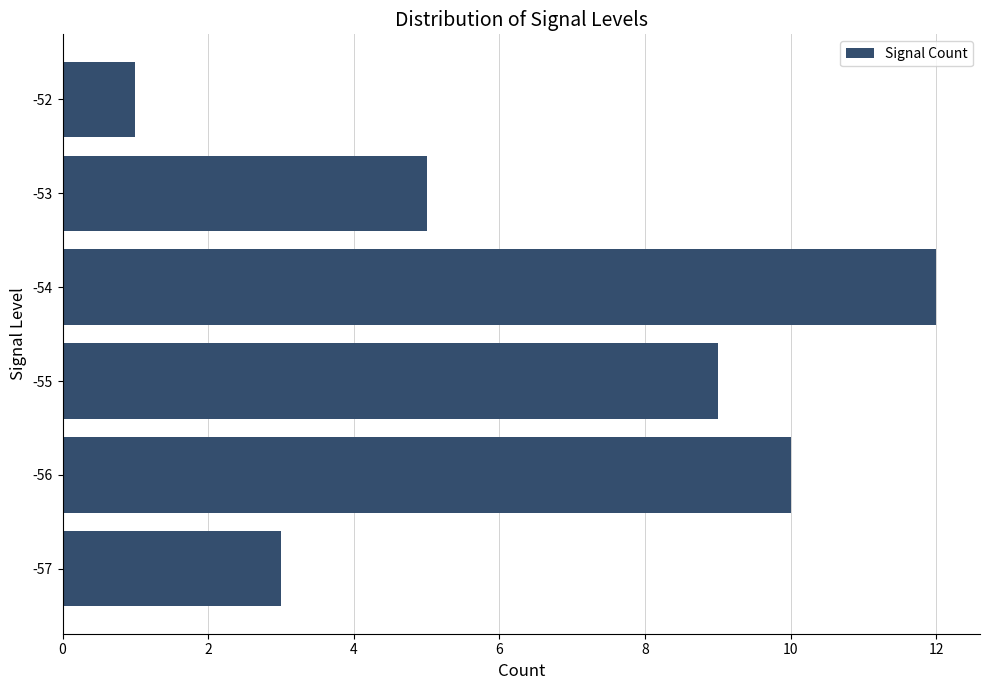

True or false: the data shows 12 at -55.

False